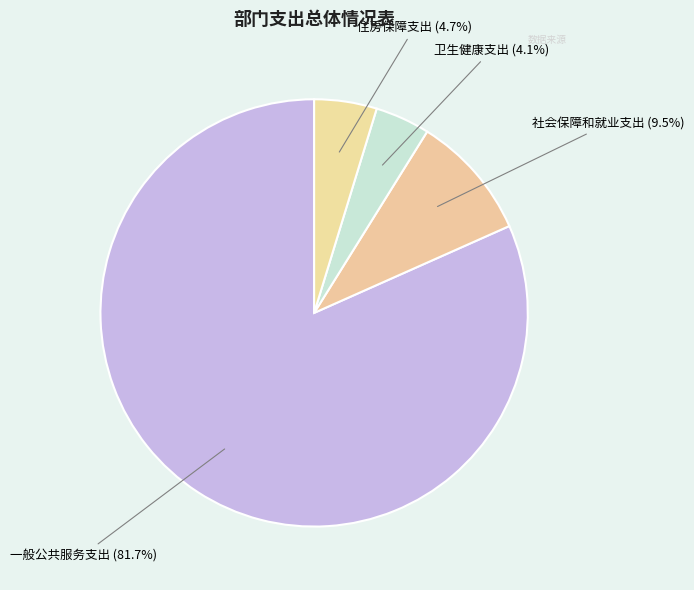

Does 卫生健康支出 represent more than half of the total?

No